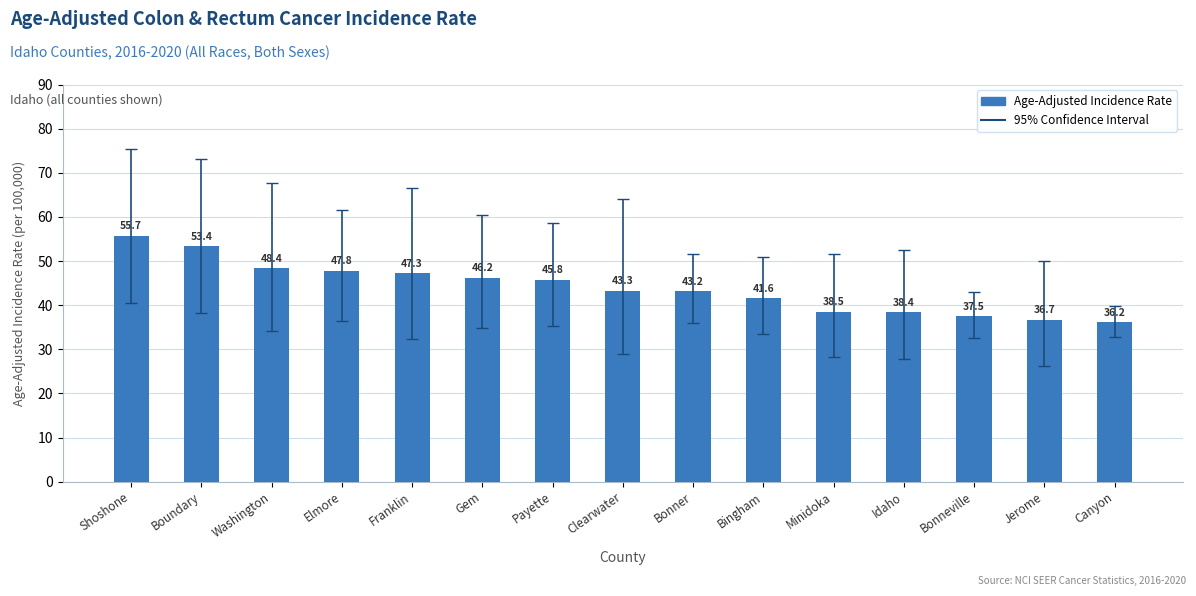

Between Idaho and Washington, which is larger?

Washington